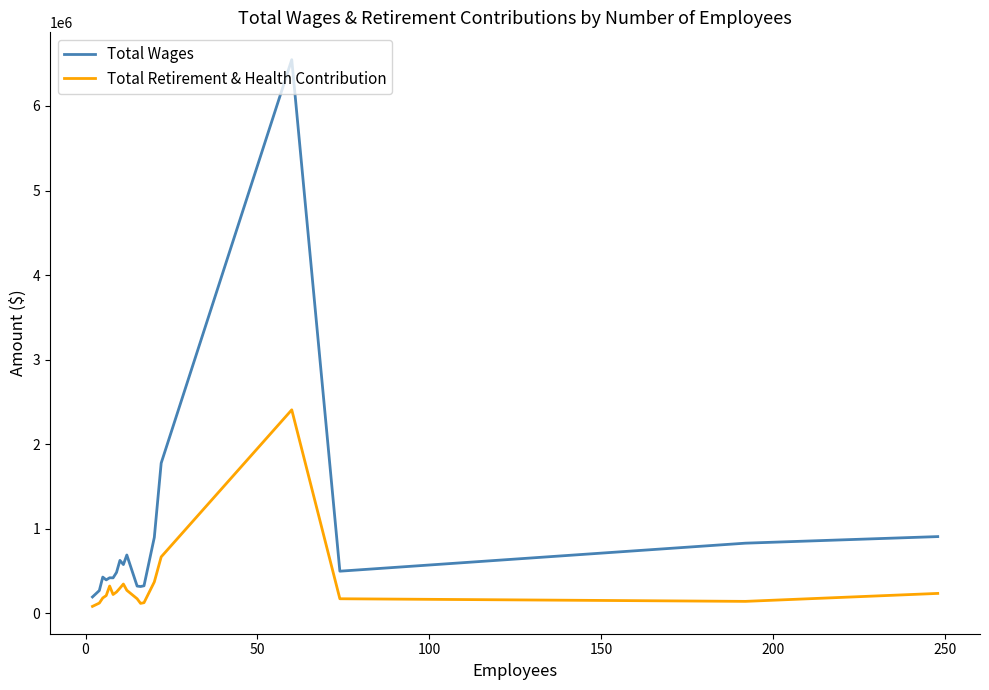

Which series has the largest range (max minus min)?

Total Wages